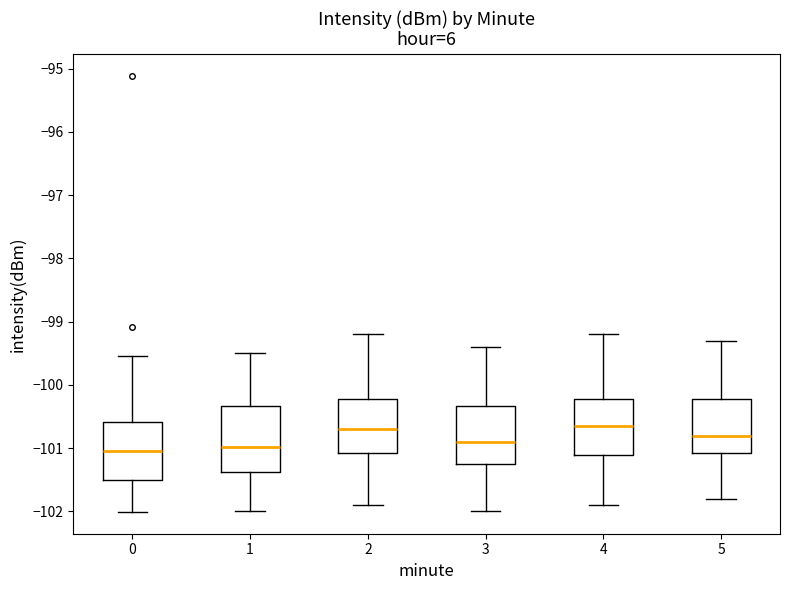

Reading left to right, read every box against the y-axis: the position of its median line, the range the box covers, and the ends of its whiskers. The values are not printed on the chart, so give them approximately, as read against the axis.

0: median -101.0, box -101.5 to -100.6, whiskers -102.0 to -99.5
1: median -101.0, box -101.4 to -100.3, whiskers -102.0 to -99.5
2: median -100.7, box -101.1 to -100.2, whiskers -101.9 to -99.2
3: median -100.9, box -101.2 to -100.3, whiskers -102.0 to -99.4
4: median -100.6, box -101.1 to -100.2, whiskers -101.9 to -99.2
5: median -100.8, box -101.1 to -100.2, whiskers -101.8 to -99.3